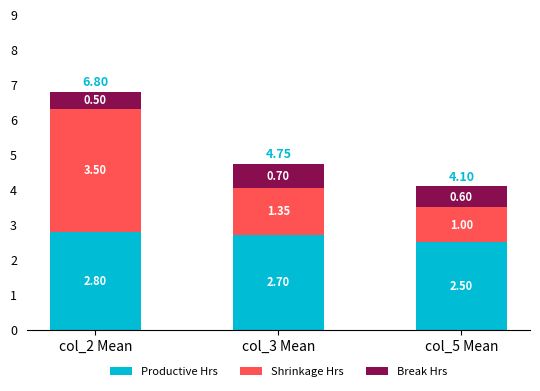

What is the difference between the maximum and minimum values in the Productive Hrs series?

0.3